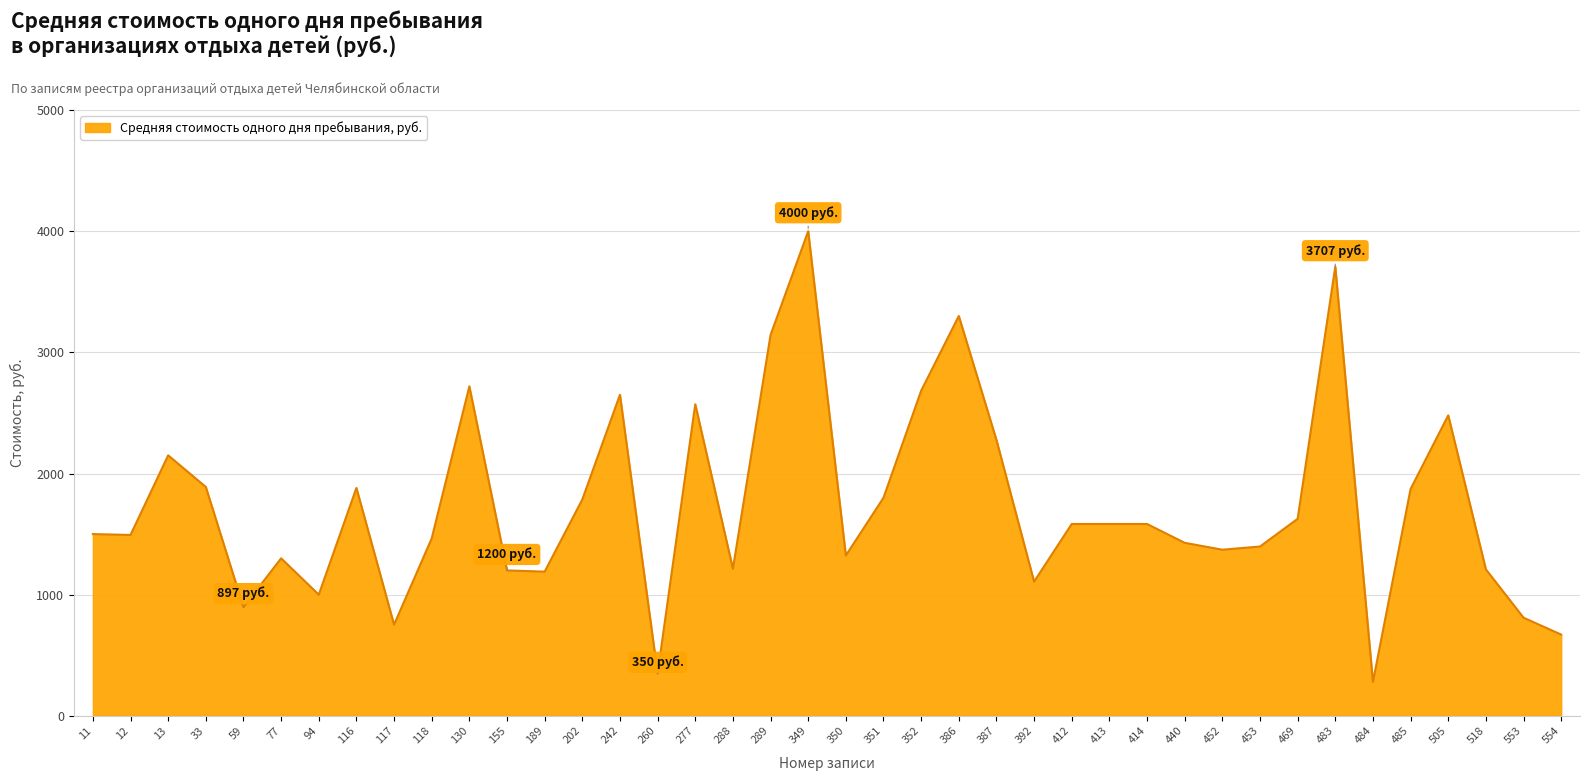

True or false: the data shows 1412.6 at 352.

False